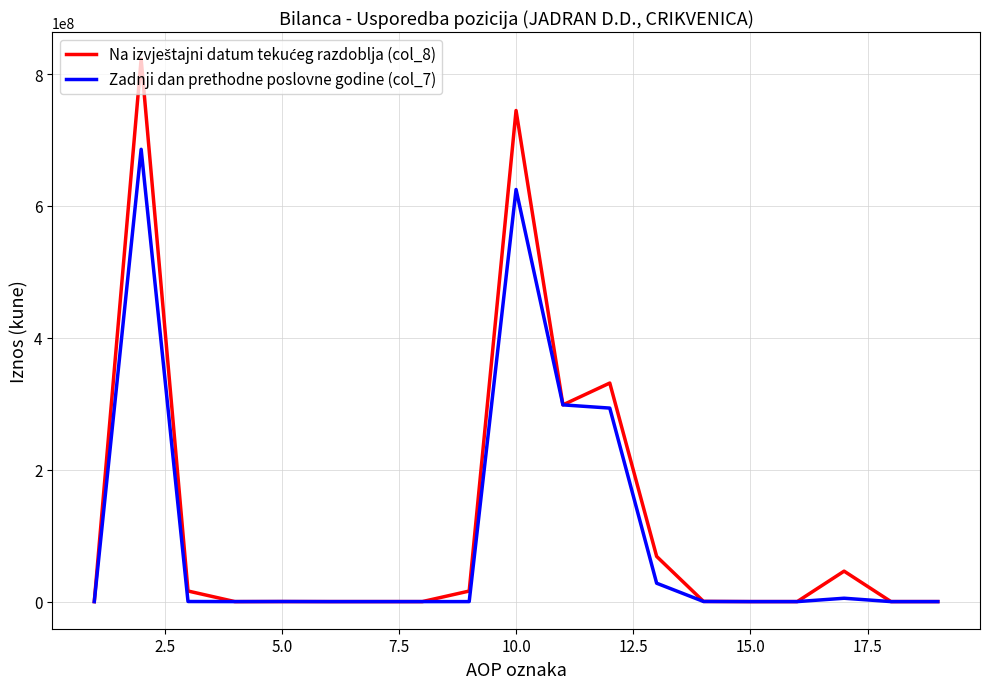

What is the difference between the maximum and minimum values in the Zadnji dan prethodne poslovne godine (col_7) series?

686010358